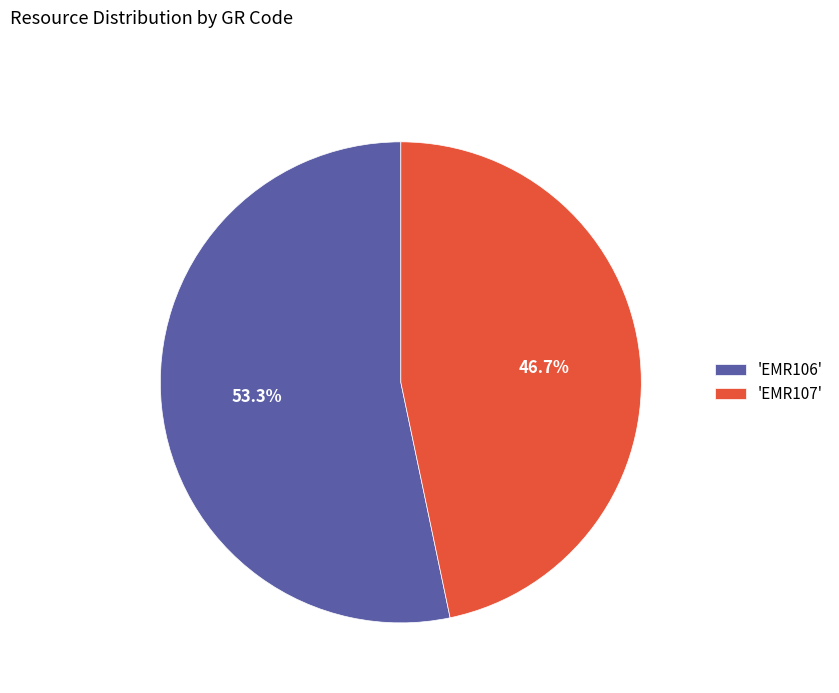

Rank the categories by value from highest to lowest.

'EMR106', 'EMR107'